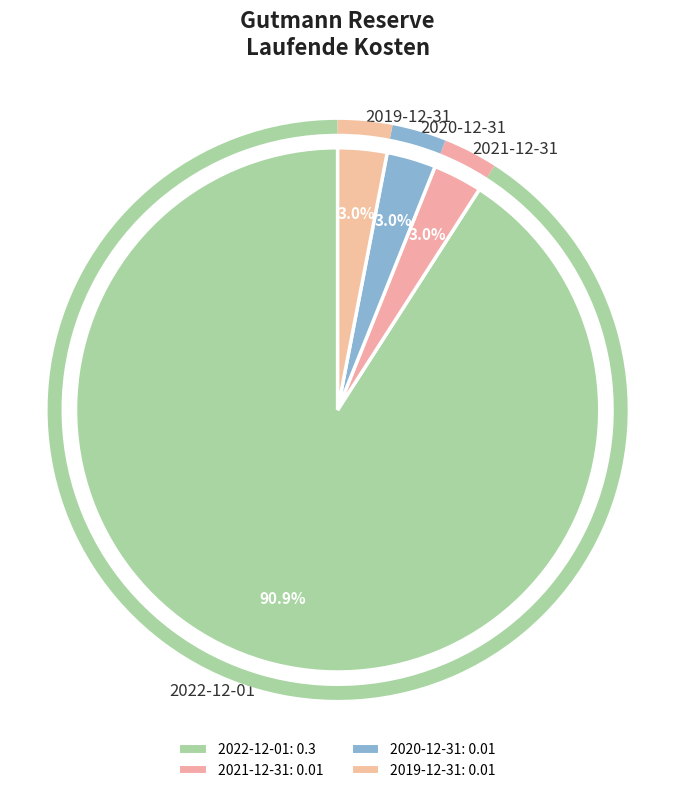

Do 2020-12-31 and 2022-12-01 together represent more than half of the pie?

Yes